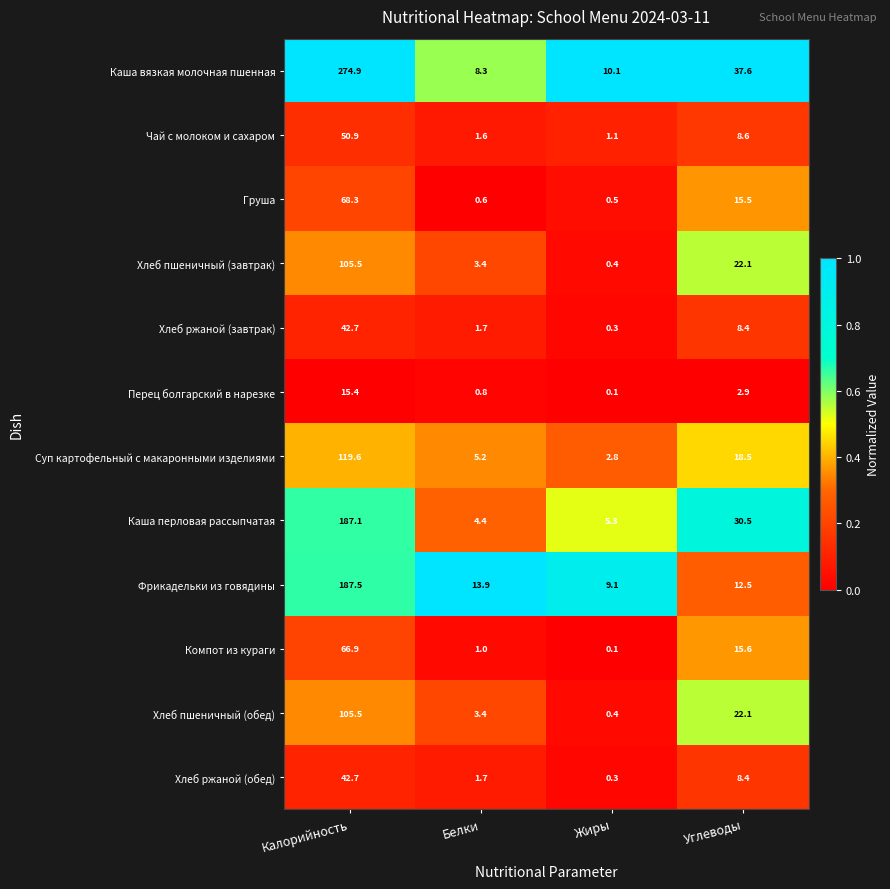

How many data points does each series have?

4